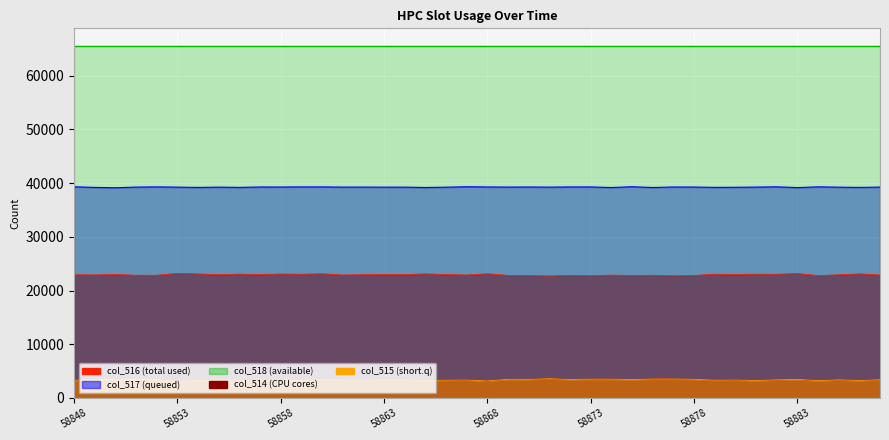

Which label corresponds to the smallest value in the chart?

58853